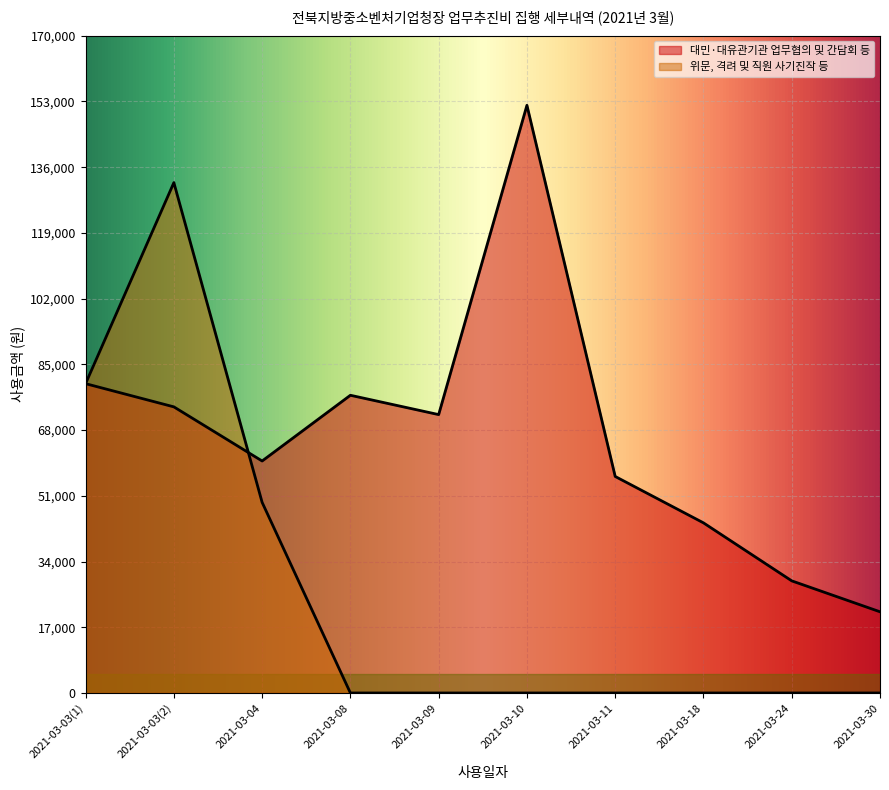

Which category has the highest value across all series?

2021-03-10